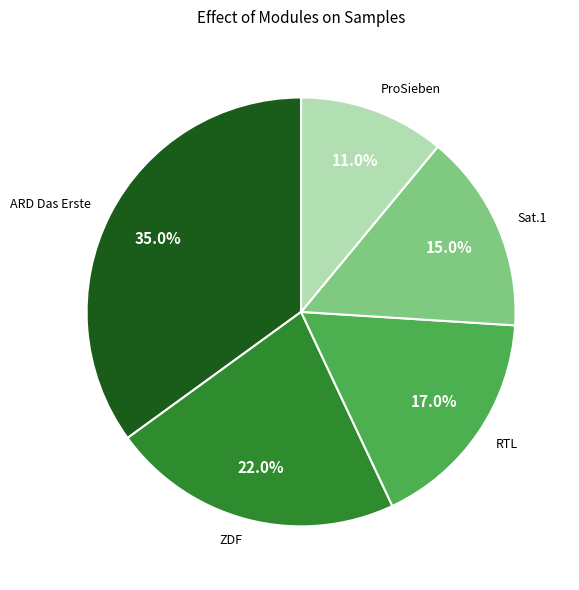

Which category has the biggest portion of the pie?

ARD Das Erste